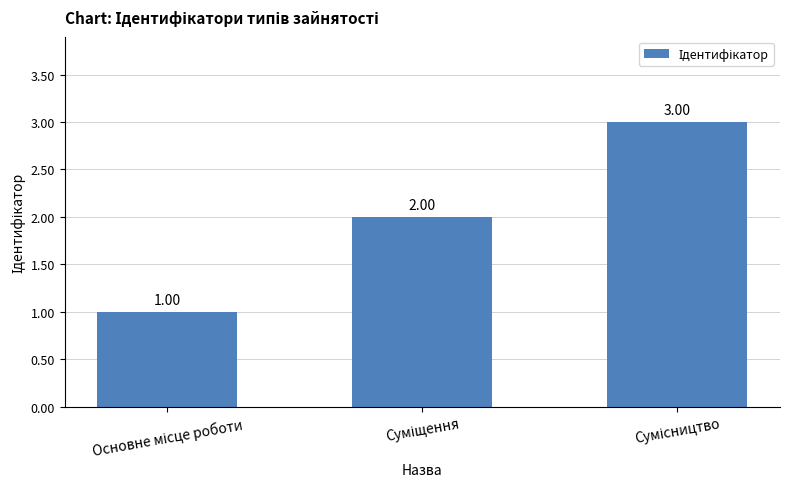

Reading left to right, extract all data points from this chart.

1	2	3